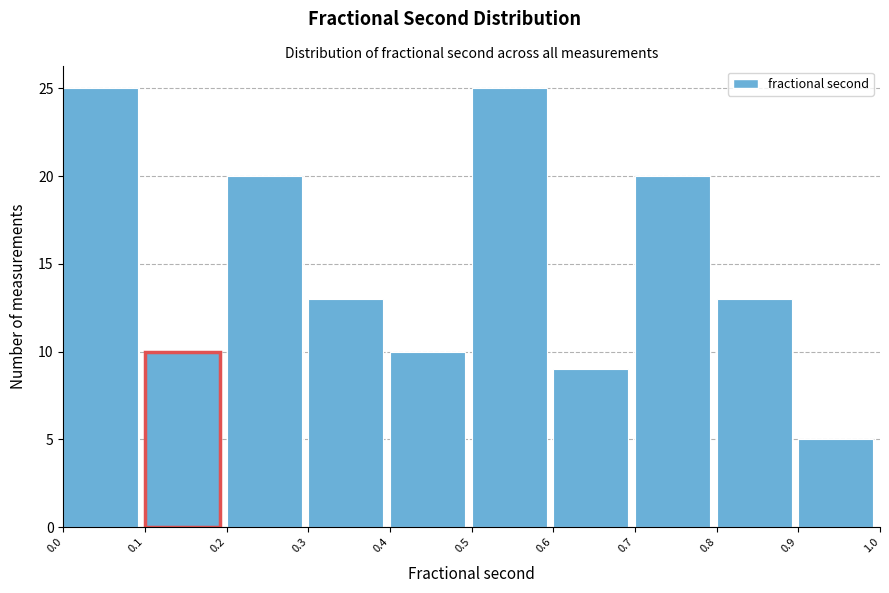

Reading left to right, list every bar in this chart as the range it spans on the x-axis followed by its height. The values are not printed on the chart, so give them approximately, as read against the axis.

0.0 to 0.1: 25
0.1 to 0.2: 10
0.2 to 0.3: 20
0.3 to 0.4: 13
0.4 to 0.5: 10
0.5 to 0.6: 25
0.6 to 0.7: 9
0.7 to 0.8: 20
0.8 to 0.9: 13
0.9 to 1.0: 5